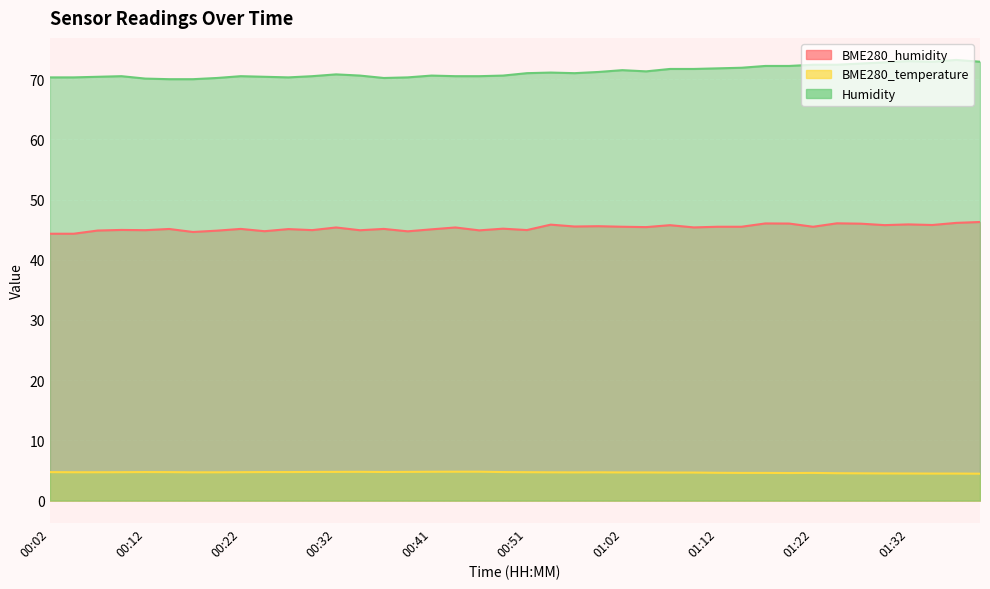

What position from the right is 00:56?

18